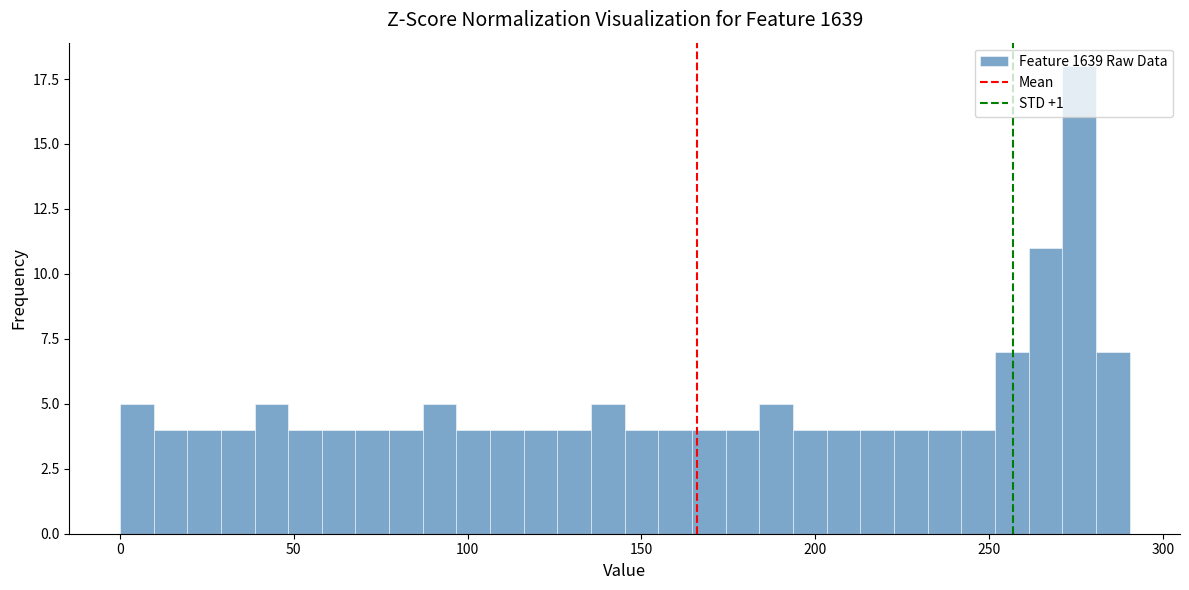

Around what value on the x-axis is the tallest bar? Give the approximate position of its centre, as read against the axis.

275